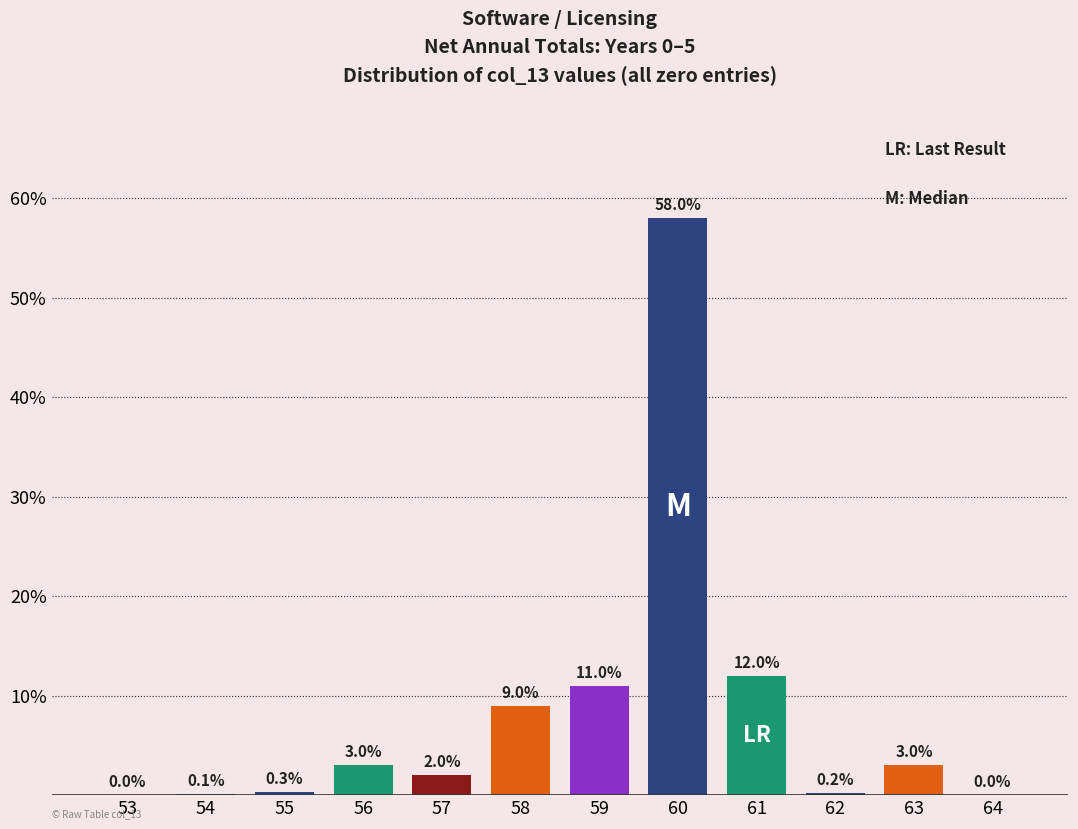

Reading left to right, transcribe all the data shown in this chart.

53=0.0	54=0.1	55=0.3	56=3.0	57=2.0	58=9.0	59=11.0	60=58.0	61=12.0	62=0.2	63=3.0	64=0.0